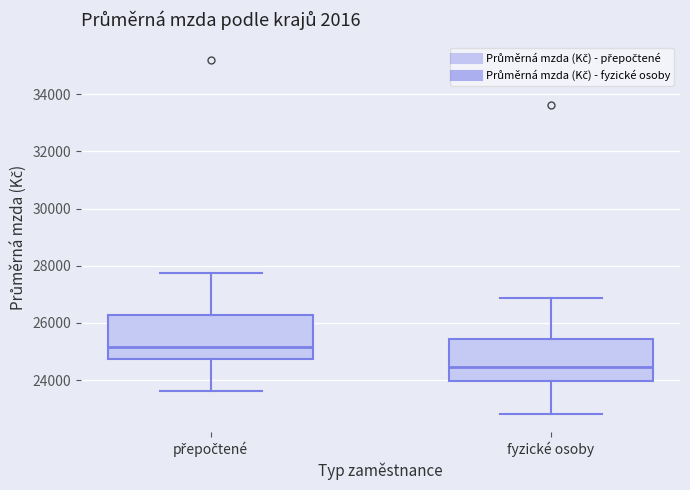

Where is the upper edge of the box for fyzické osoby on the y-axis? The values are not printed on the chart, so give them approximately, as read against the axis.

25400